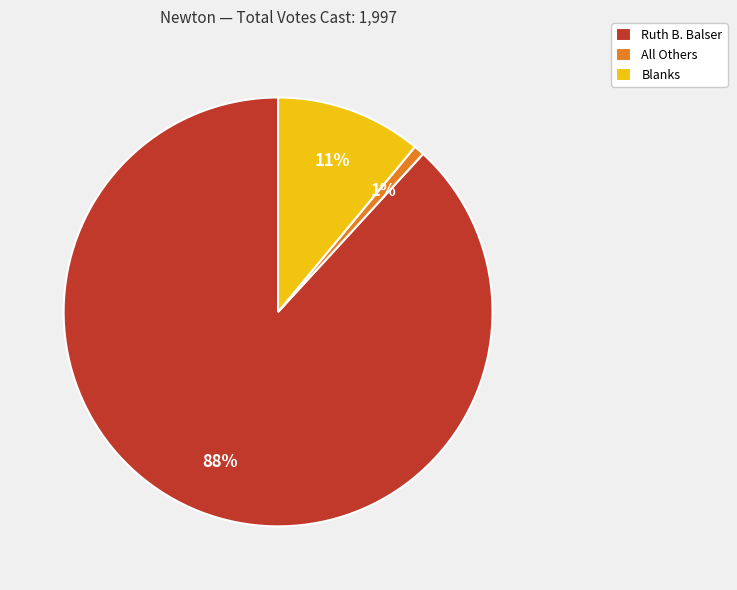

To the nearest percent, what is the difference between the All Others and Blanks slice percentages?

10%